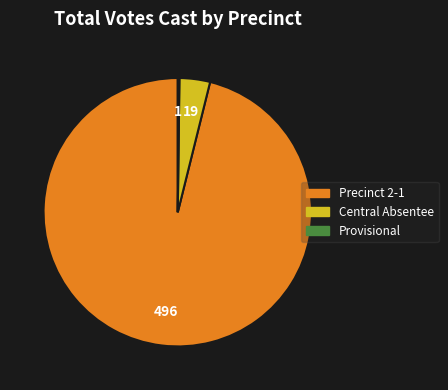

What is the largest slice in the pie chart?

Precinct 2-1